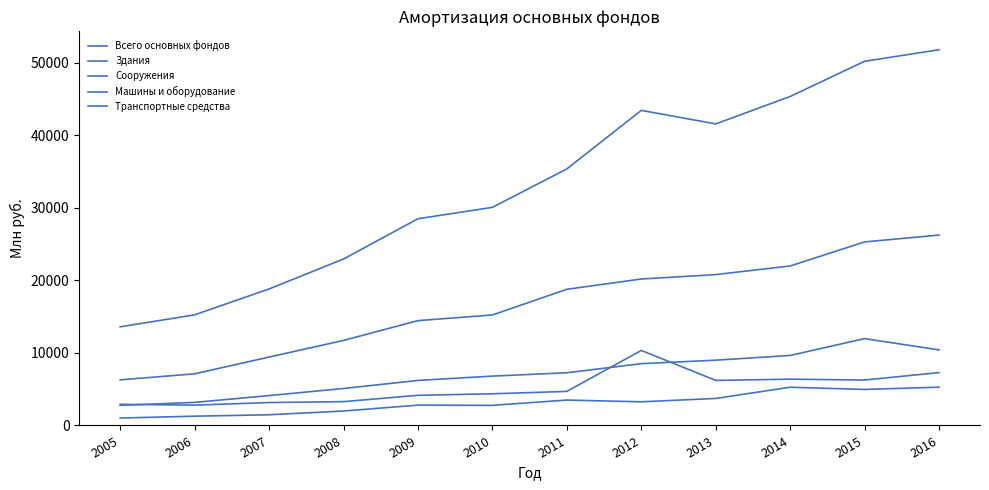

Does the chart have visible grid lines?

No